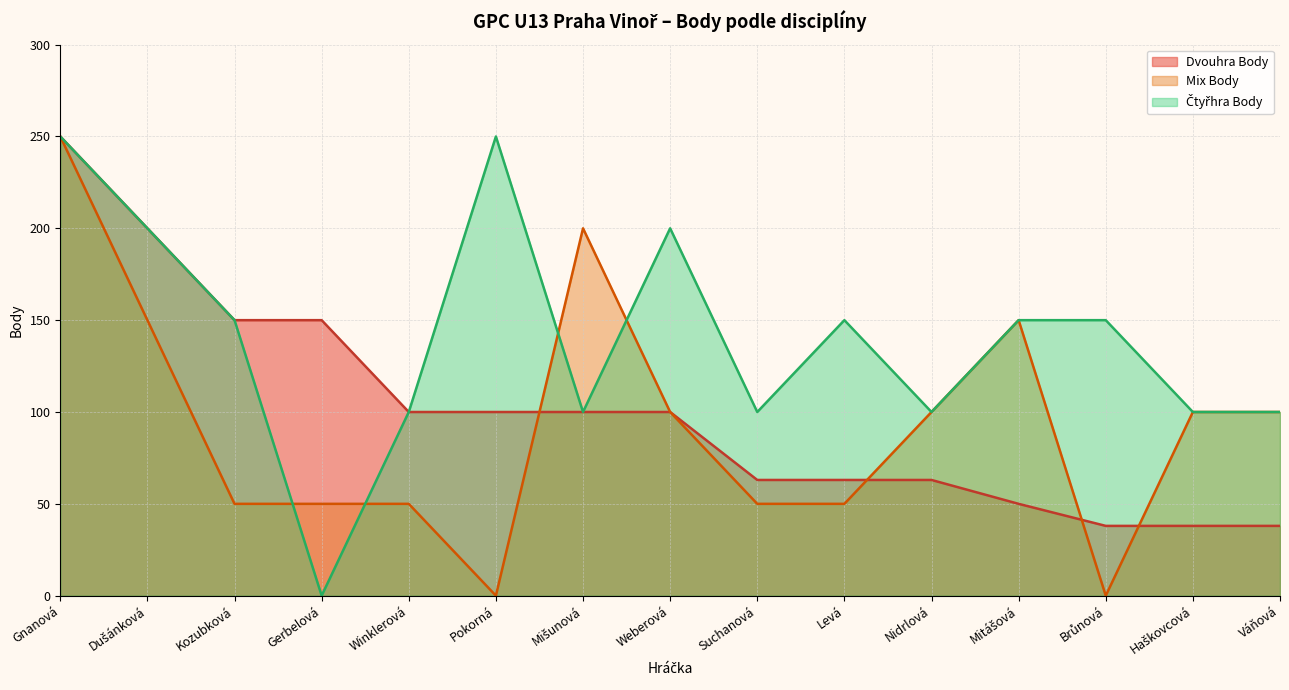

At which category is the sum across all series the highest?

Gnanová